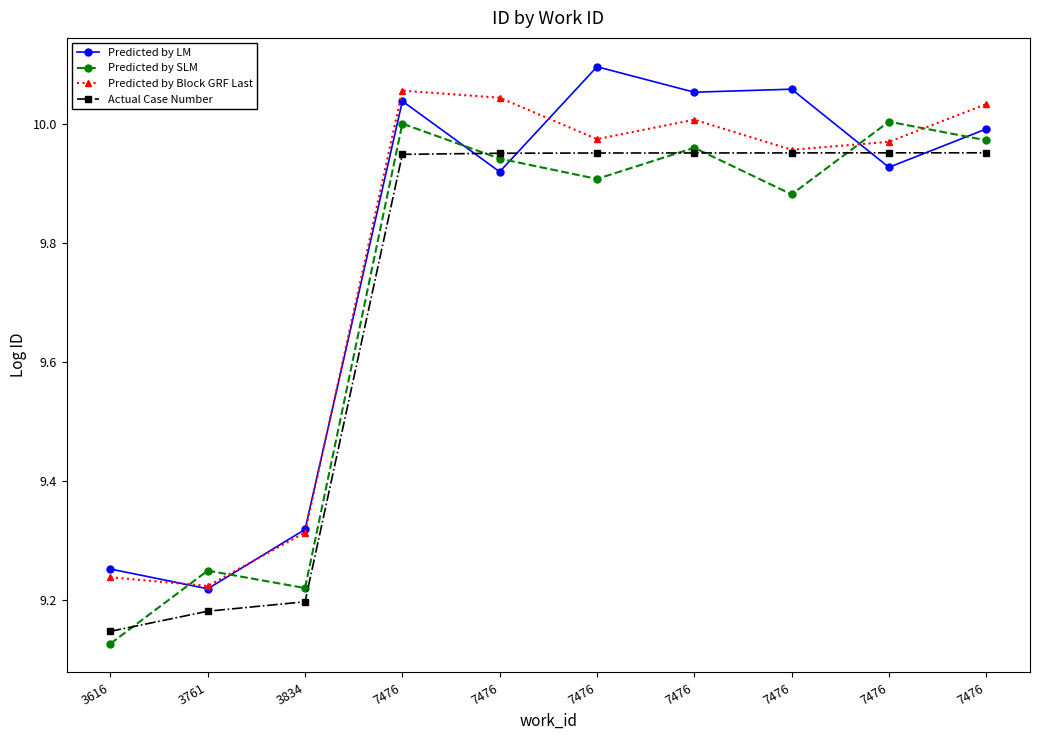

How many distinct data groups are displayed?

4